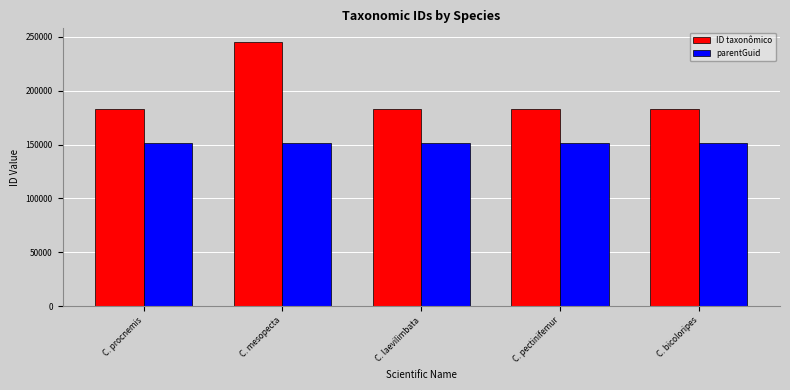

What is the total value across all series at C. bicoloripes?

334079